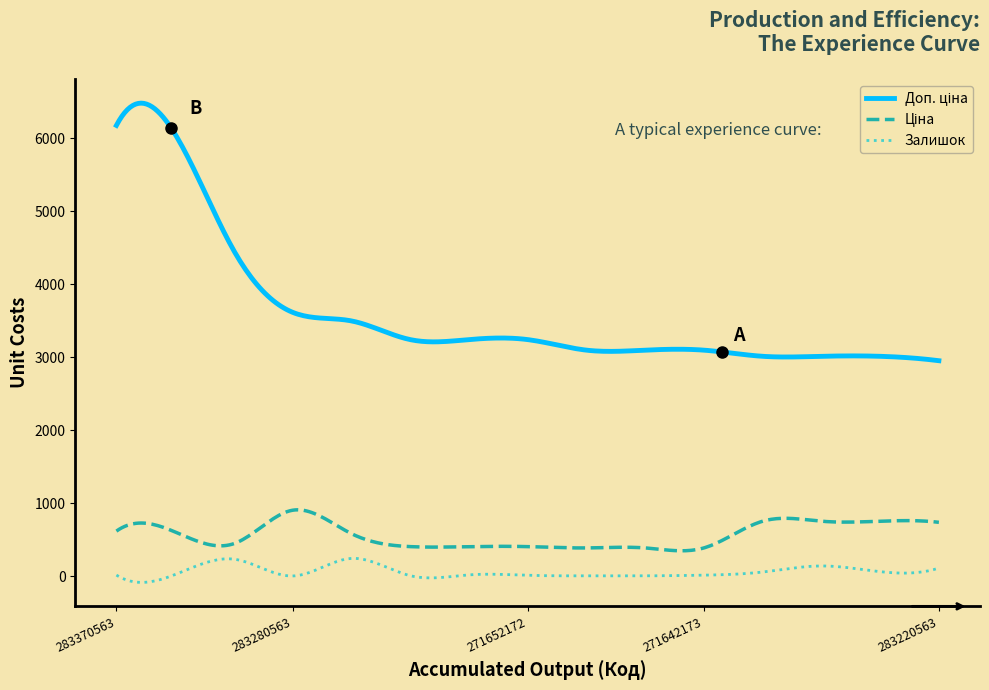

What is the maximum value shown in the chart?

6479.4